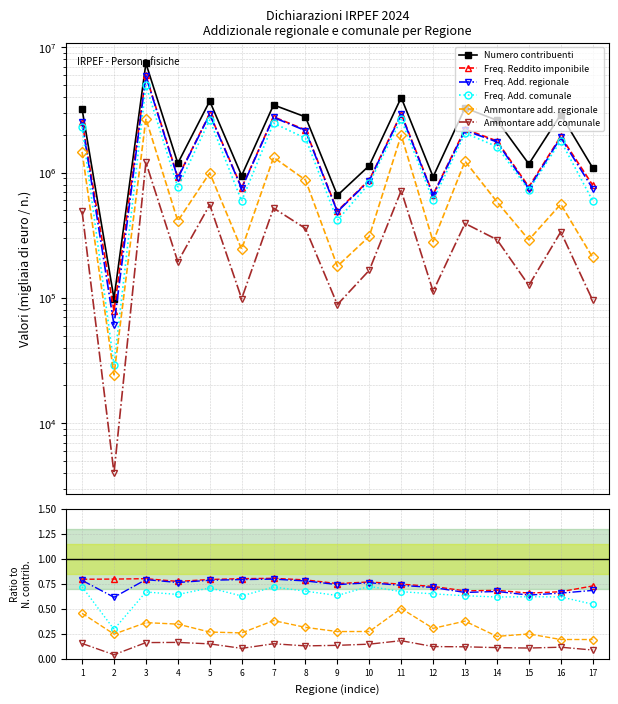

Reading left to right, extract all data points from this chart.

Numero contribuenti: 3209476.0	98725.0	7439319.0	1185162.0	3715107.0	944480.0	3460856.0	2778334.0	657072.0	1135707.0	3962780.0	924245.0	3274687.0	2611086.0	1169826.0	2901845.0	1090346.0
Freq. Reddito imponibile: 0.8	0.8	0.8	0.8	0.8	0.8	0.8	0.8	0.8	0.8	0.7	0.7	0.7	0.7	0.7	0.7	0.7
Freq. Add. regionale: 0.8	0.6	0.8	0.8	0.8	0.8	0.8	0.8	0.7	0.8	0.7	0.7	0.7	0.7	0.6	0.7	0.7
Freq. Add. comunale: 0.7	0.3	0.7	0.6	0.7	0.6	0.7	0.7	0.6	0.7	0.7	0.6	0.6	0.6	0.6	0.6	0.5
Ammontare add. regionale: 0.5	0.2	0.4	0.3	0.3	0.3	0.4	0.3	0.3	0.3	0.5	0.3	0.4	0.2	0.2	0.2	0.2
Ammontare add. comunale: 0.2	0.0	0.2	0.2	0.1	0.1	0.2	0.1	0.1	0.1	0.2	0.1	0.1	0.1	0.1	0.1	0.1